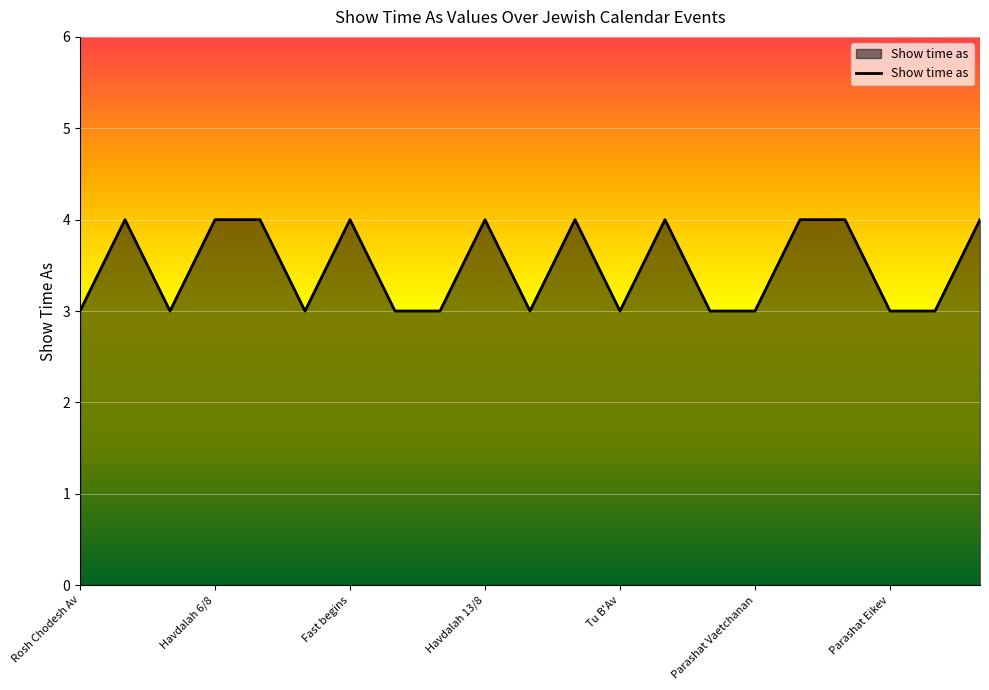

What is the greatest value displayed?

4